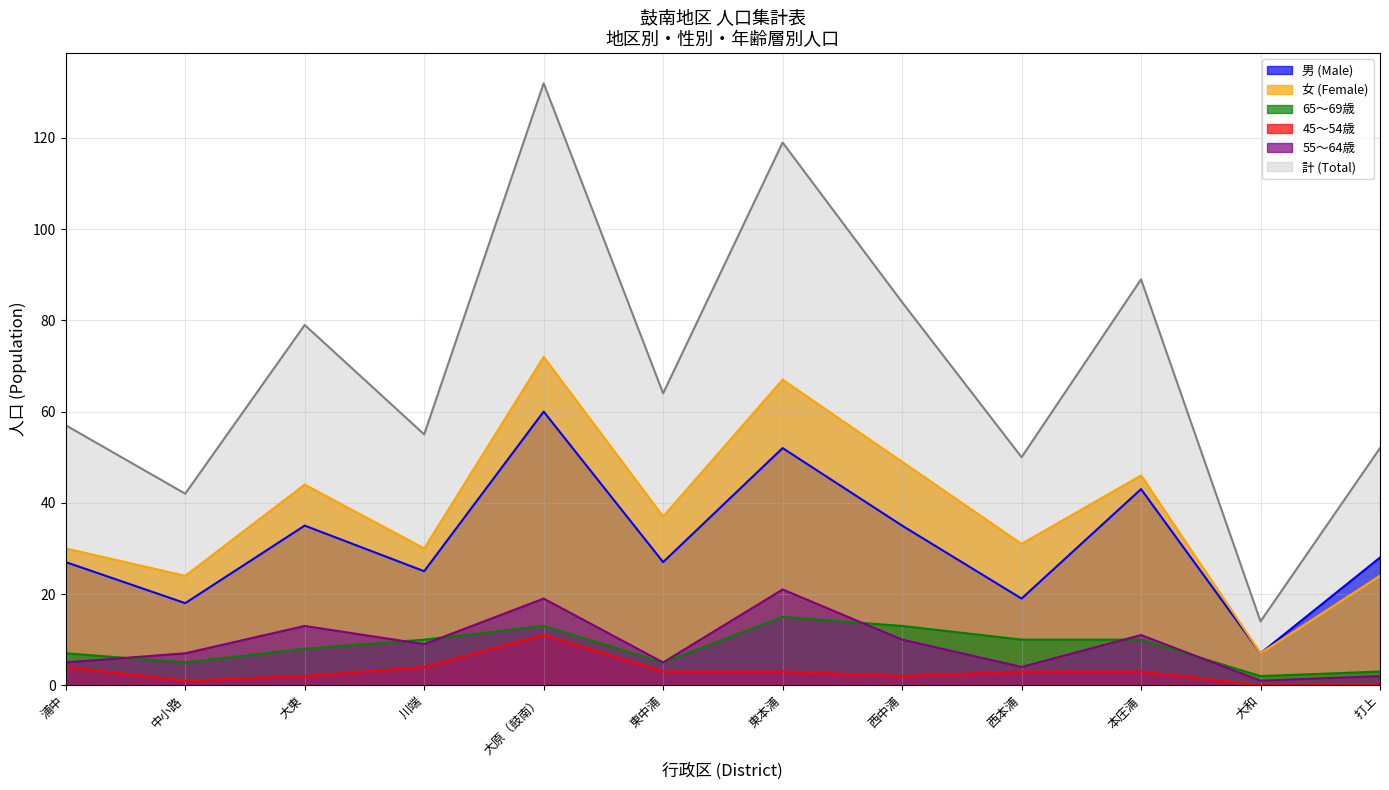

Does the chart have visible grid lines?

Yes